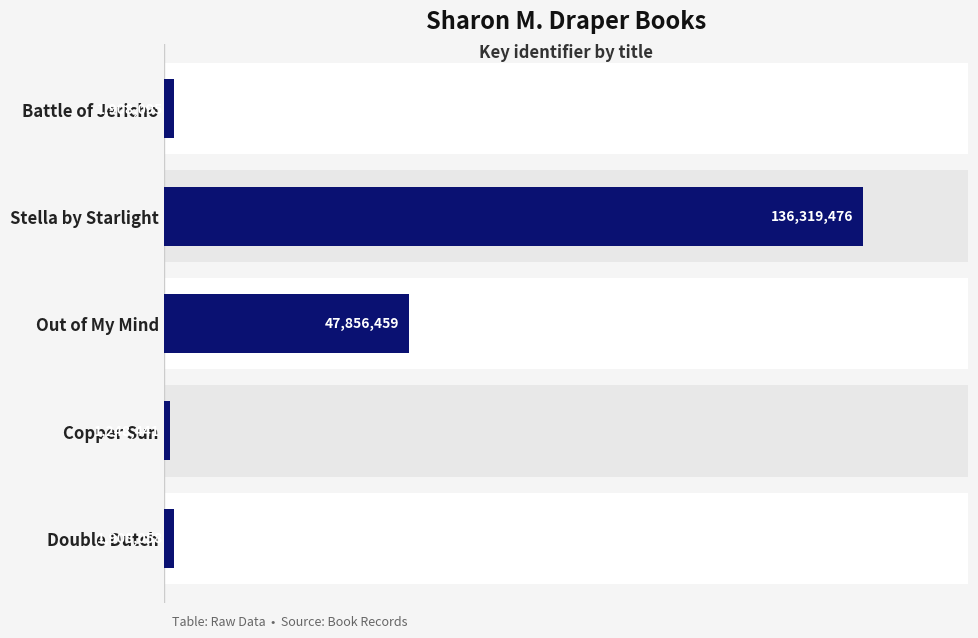

What is the sum of all values?

189240529